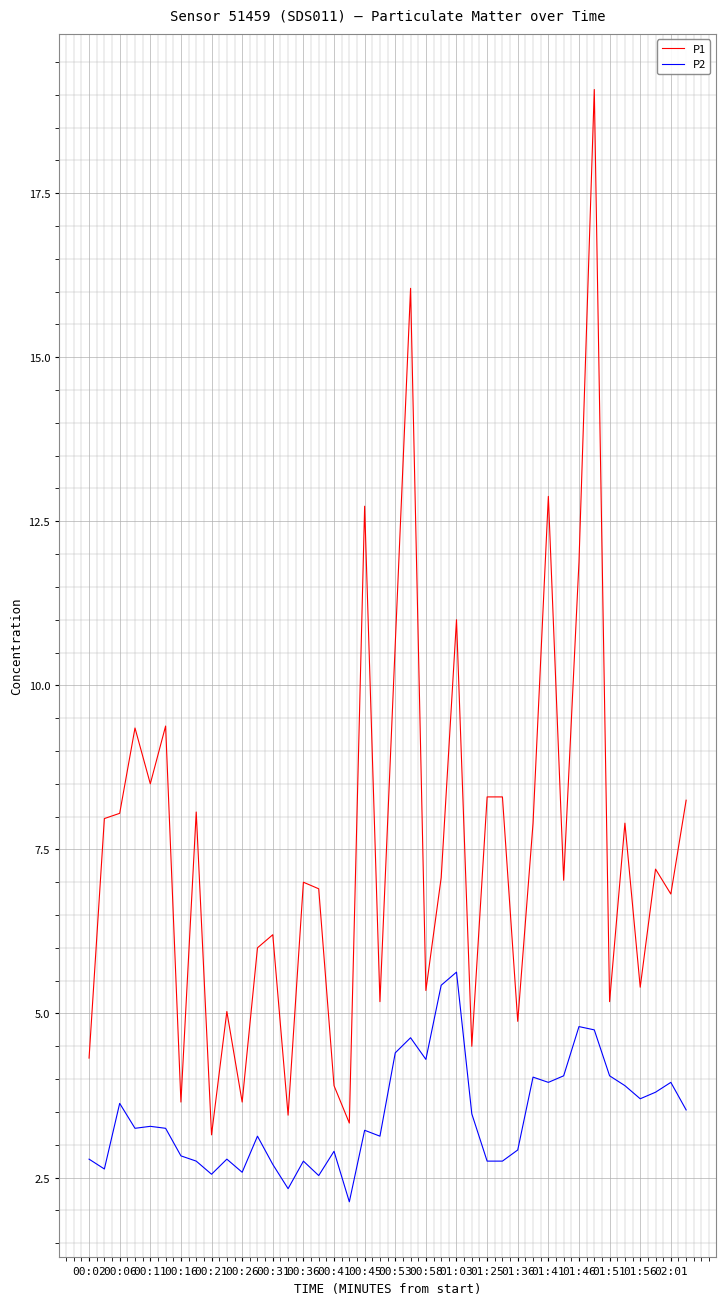

True or false: P1 and P2 cross at least once.

False